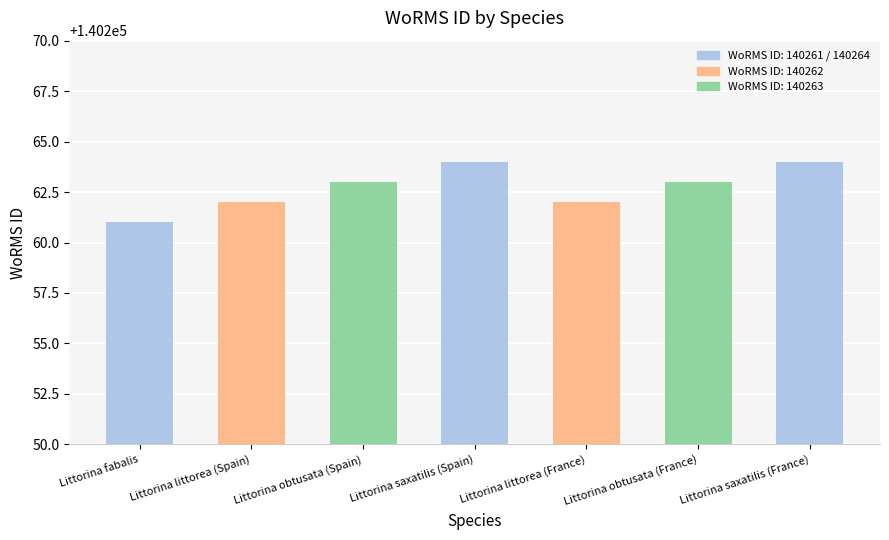

True or false: the data shows 64031 at Littorina littorea (Spain).

False